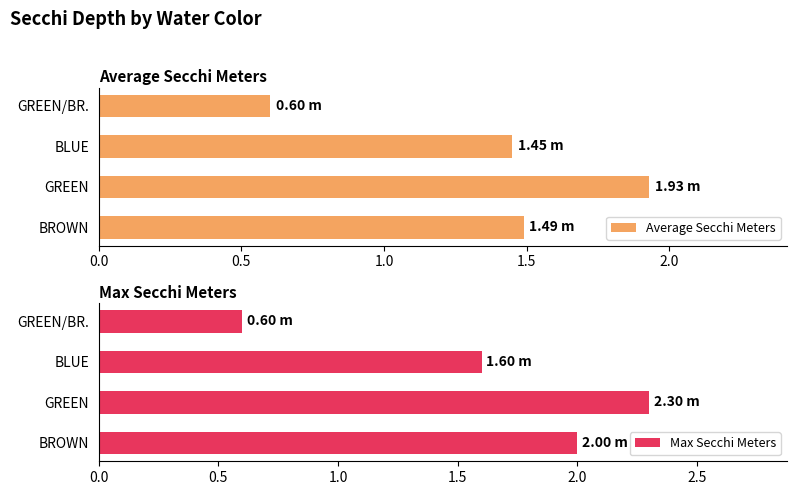

How many bars are there in total?

8